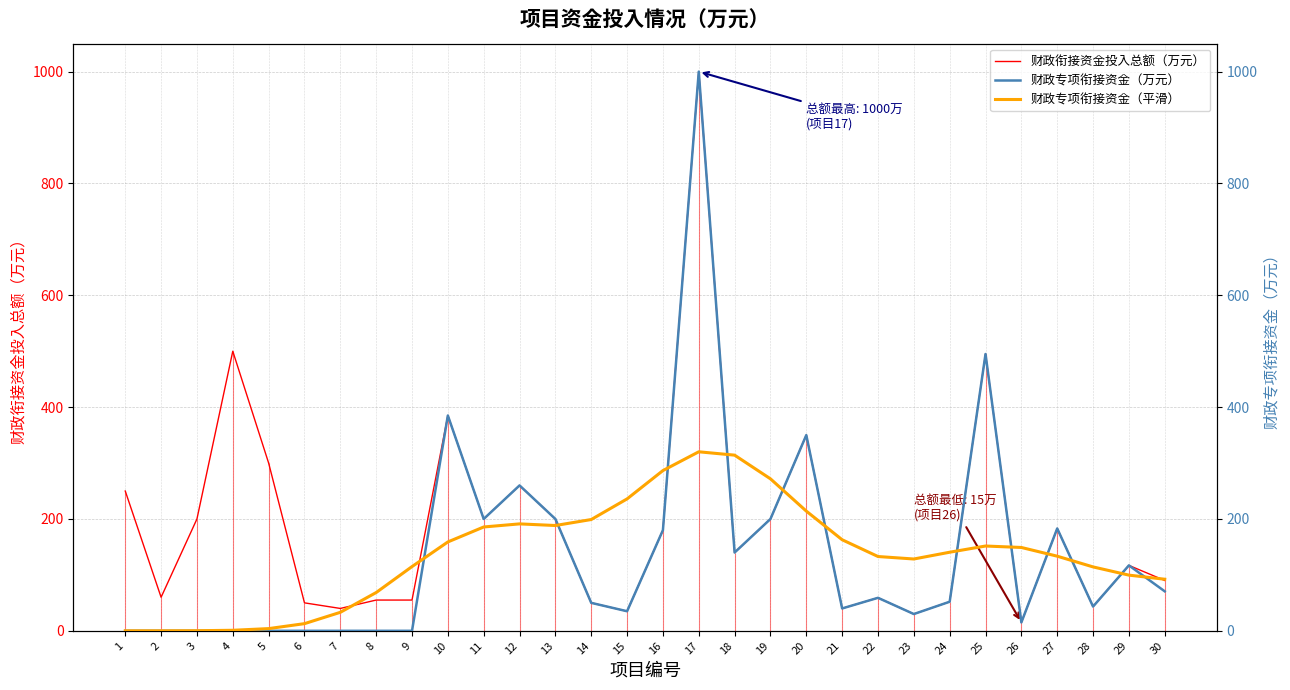

True or false: 财政衔接资金投入总额（万元） has more than 1 interior local peaks.

True